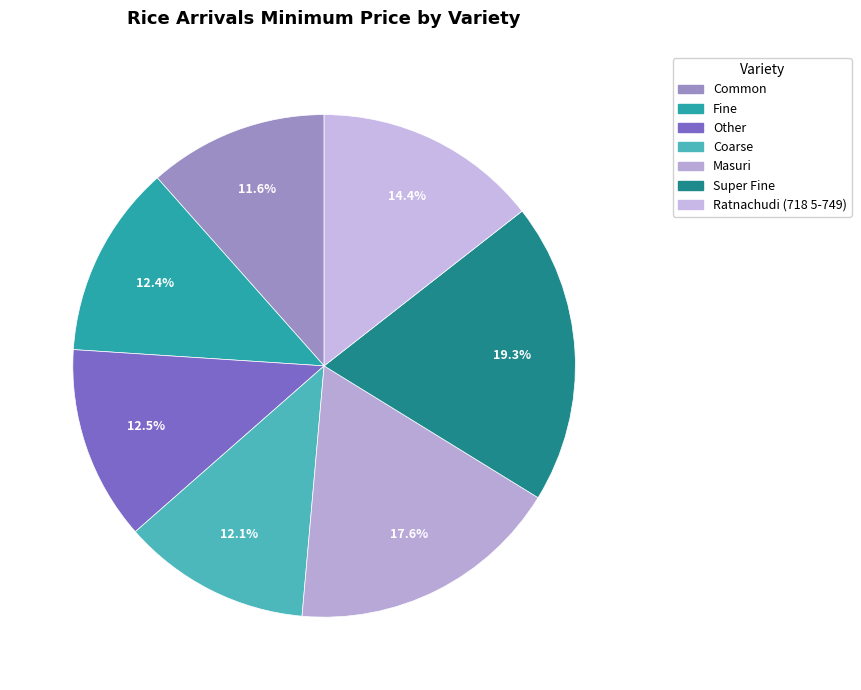

Combined, do Masuri and Ratnachudi (718 5-749) account for over 50%?

No